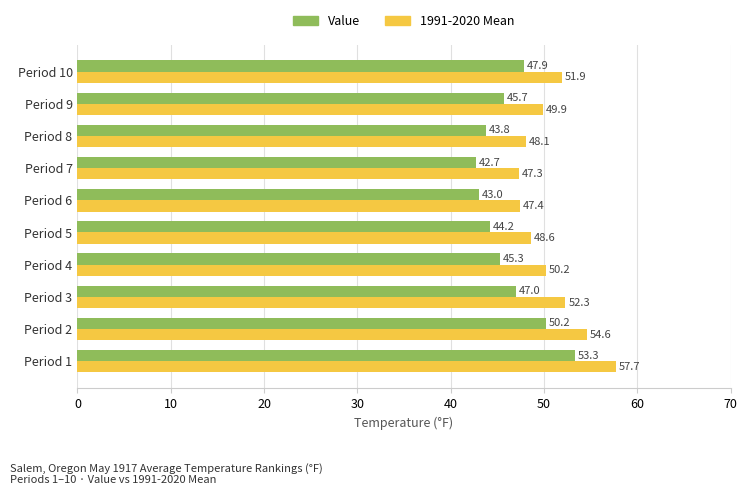

What are all the series names shown in the legend?

Value, 1991-2020 Mean